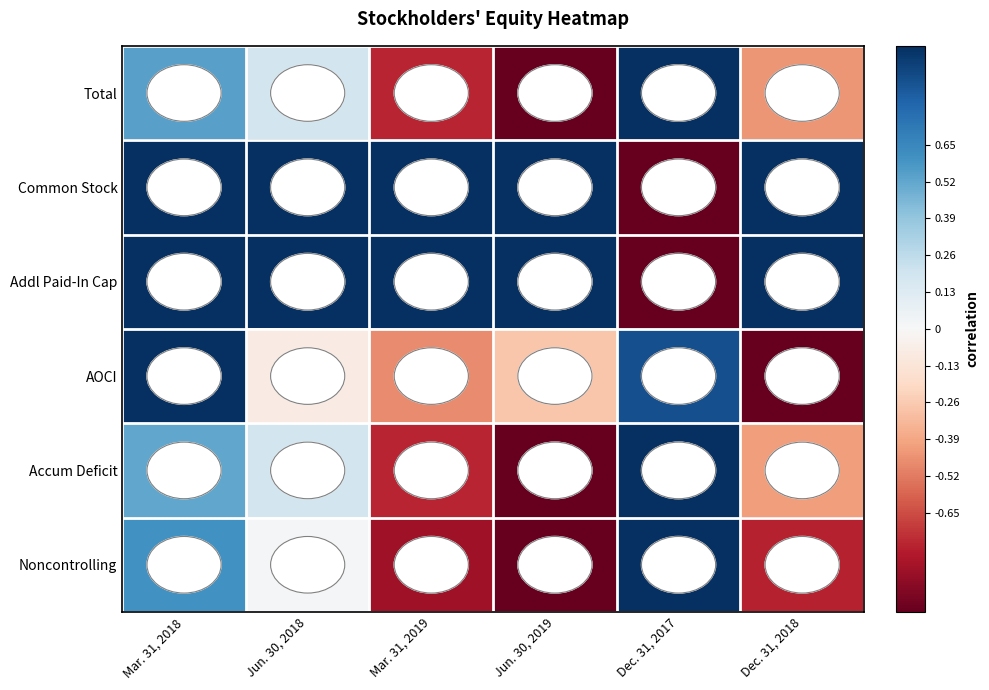

Reading left to right, what are all the values shown in this chart?

Total: Mar. 31, 2018=0.5	Jun. 30, 2018=0.2	Mar. 31, 2019=-0.8	Jun. 30, 2019=-1.0	Dec. 31, 2017=1.0	Dec. 31, 2018=-0.4
Common Stock: Mar. 31, 2018=1.0	Jun. 30, 2018=1.0	Mar. 31, 2019=1.0	Jun. 30, 2019=1.0	Dec. 31, 2017=-1.0	Dec. 31, 2018=1.0
Addl Paid-In Cap: Mar. 31, 2018=1.0	Jun. 30, 2018=1.0	Mar. 31, 2019=1.0	Jun. 30, 2019=1.0	Dec. 31, 2017=-1.0	Dec. 31, 2018=1.0
AOCI: Mar. 31, 2018=1.0	Jun. 30, 2018=-0.1	Mar. 31, 2019=-0.5	Jun. 30, 2019=-0.3	Dec. 31, 2017=0.9	Dec. 31, 2018=-1.0
Accum Deficit: Mar. 31, 2018=0.5	Jun. 30, 2018=0.2	Mar. 31, 2019=-0.8	Jun. 30, 2019=-1.0	Dec. 31, 2017=1.0	Dec. 31, 2018=-0.4
Noncontrolling: Mar. 31, 2018=0.6	Jun. 30, 2018=0.0	Mar. 31, 2019=-0.9	Jun. 30, 2019=-1.0	Dec. 31, 2017=1.0	Dec. 31, 2018=-0.8